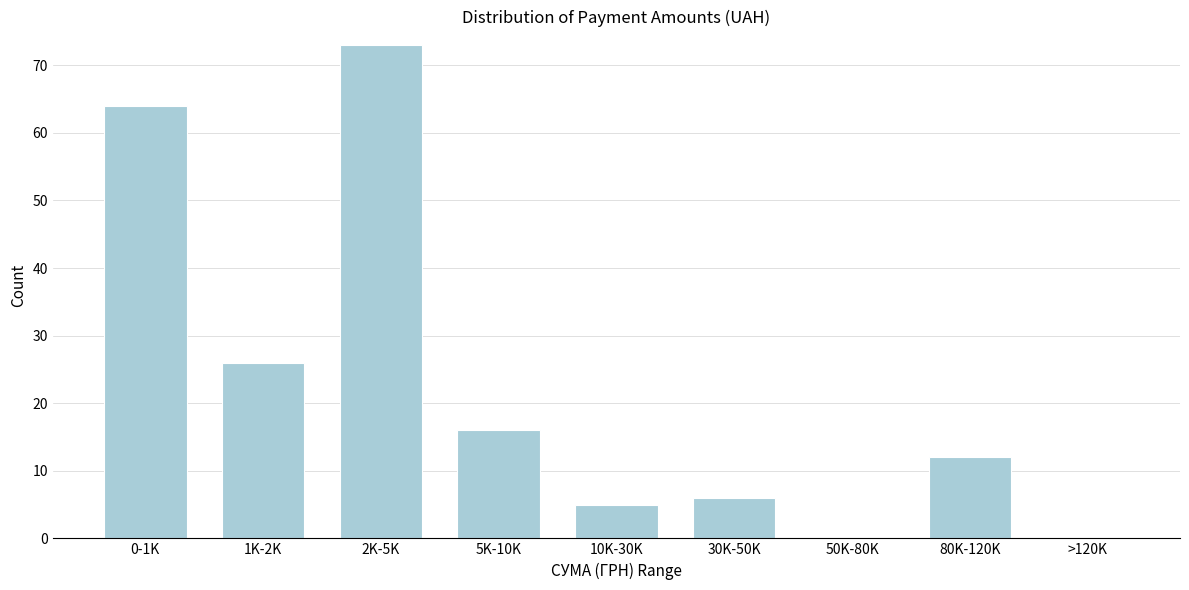

Reading left to right, what are all the values shown in this chart?

0-1K=64	1K-2K=26	2K-5K=73	5K-10K=16	10K-30K=5	30K-50K=6	50K-80K=0	80K-120K=12	>120K=0